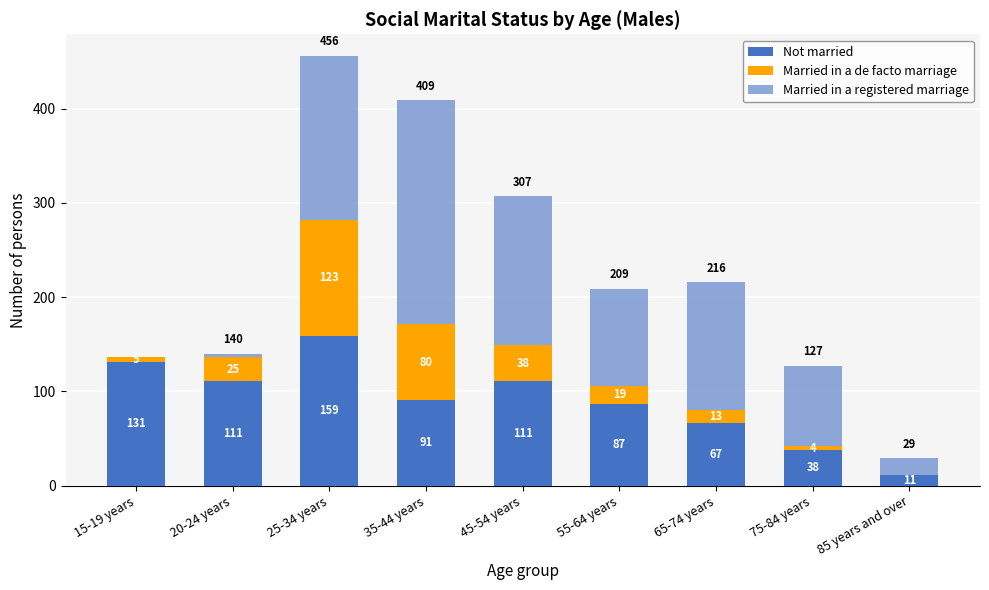

What is the sum of the Not married values at 20-24 years and 85 years and over?

122